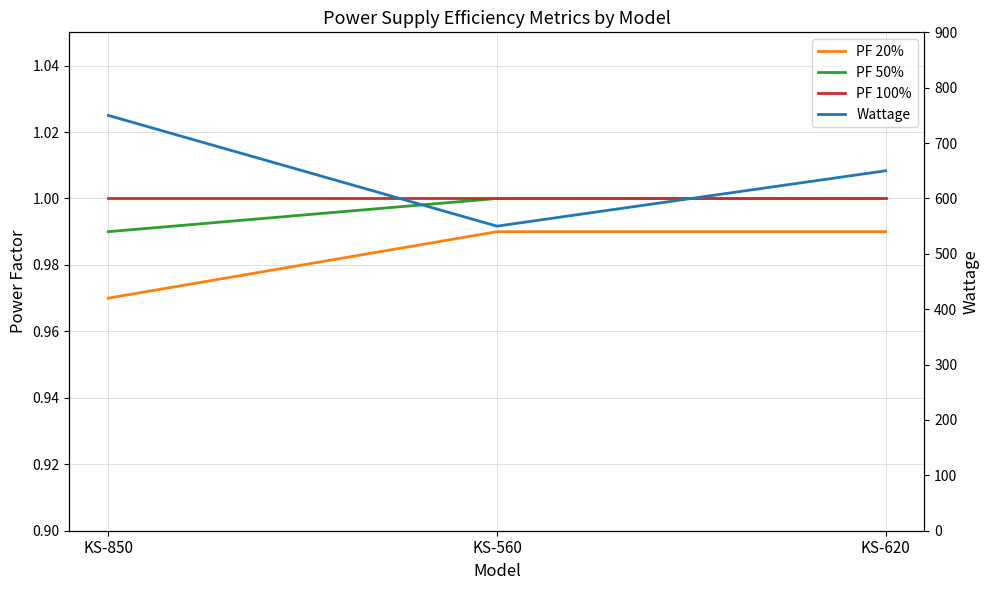

The PF 50% series shows 1.7 at KS-560. True or false?

False